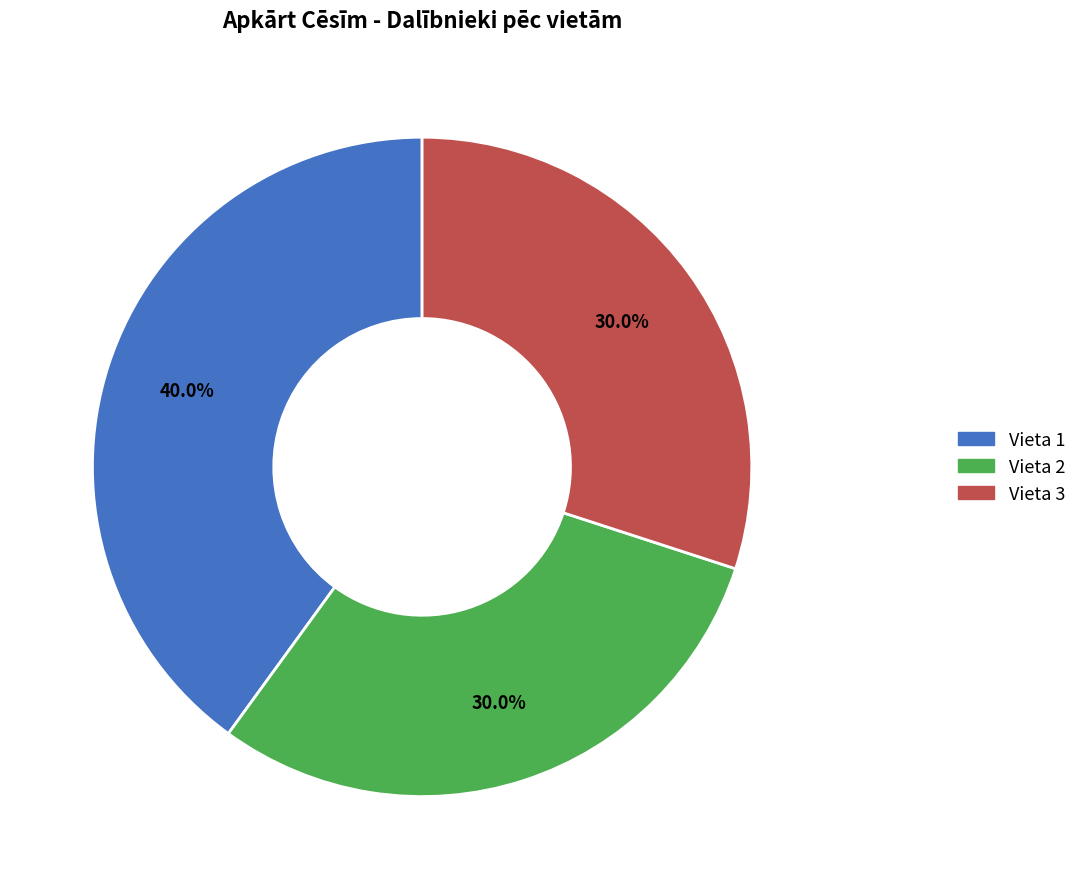

How many slices are in this pie chart?

3